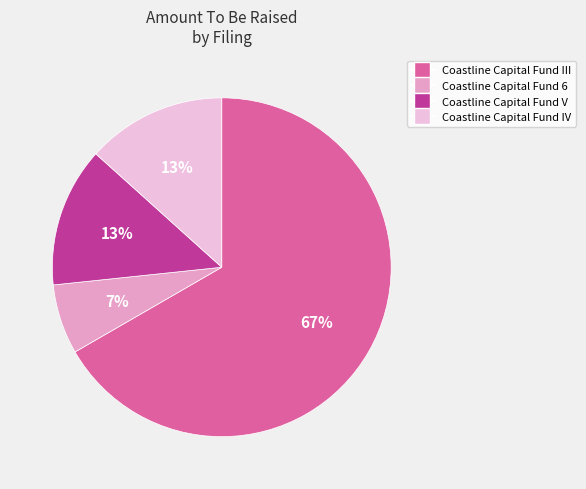

To the nearest percent, what is the difference between the largest and smallest slice percentages?

60%